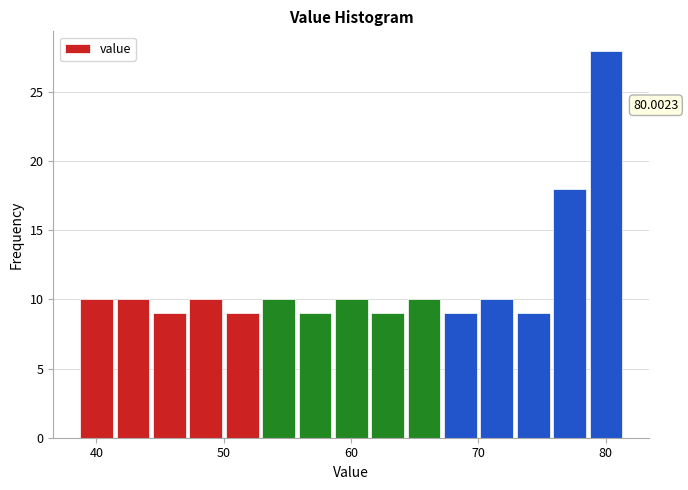

Around what value on the x-axis is the tallest bar? Give the approximate position of its centre, as read against the axis.

80